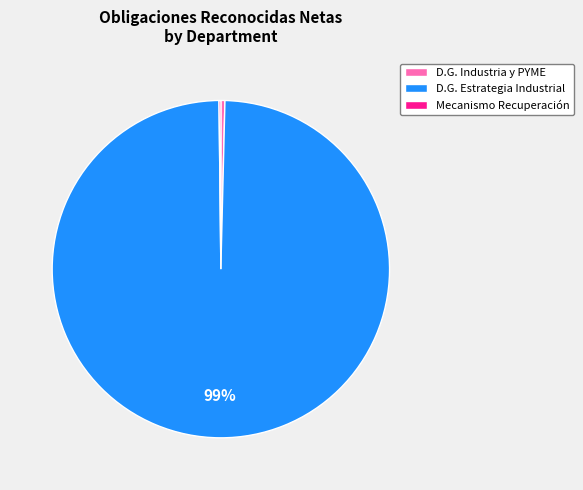

Is D.G. Estrategia Industrial the majority of the pie?

Yes